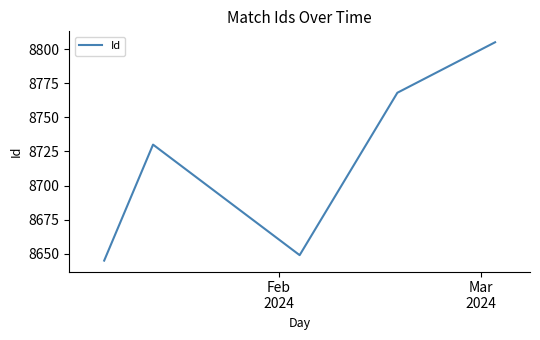

What is the maximum value shown in the chart?

8805